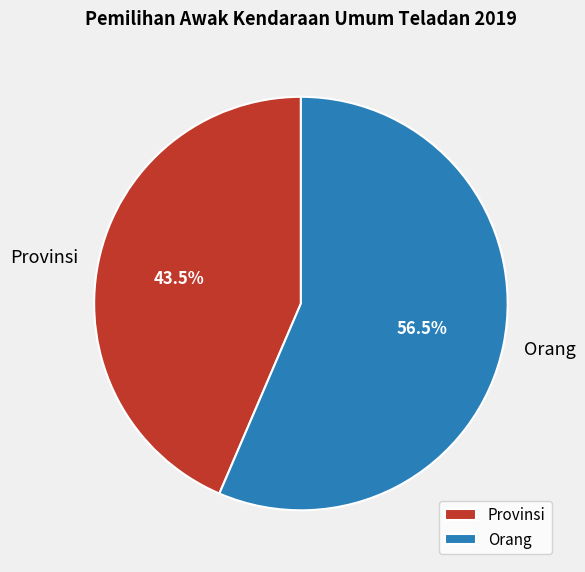

How many slices are in this pie chart?

2